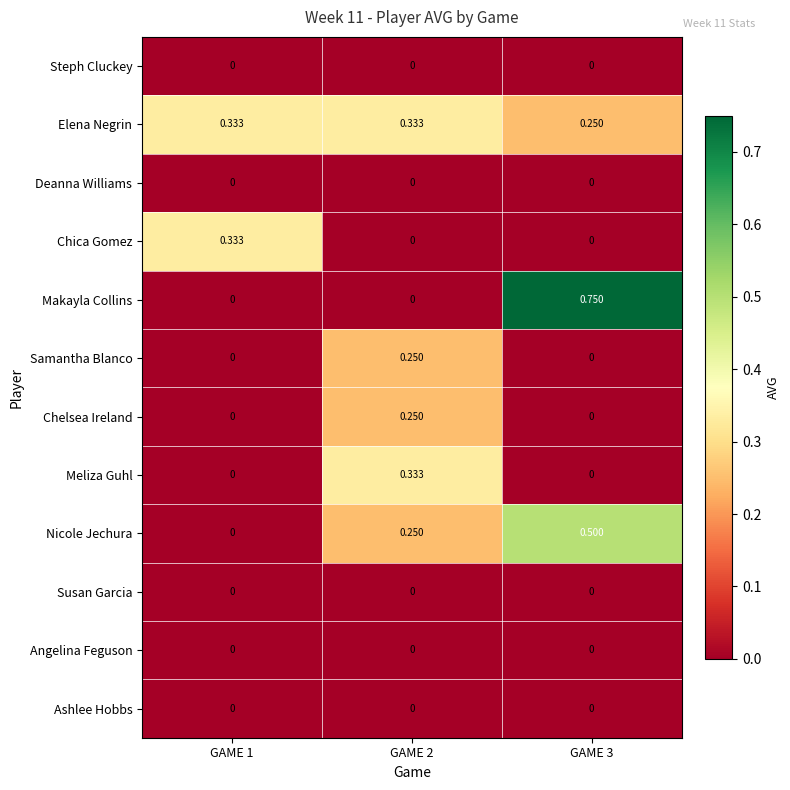

Is the value of Chelsea Ireland at GAME 1 greater than the value of Nicole Jechura at GAME 3?

No